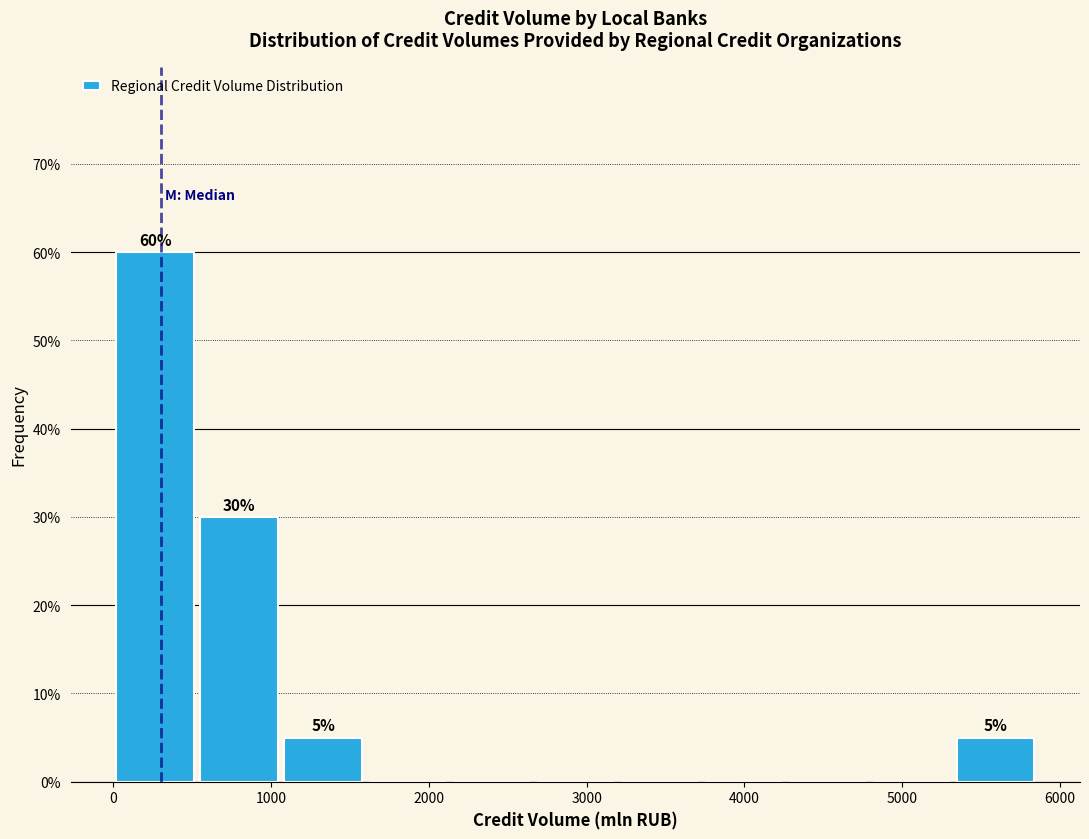

Which range on the x-axis has the tallest bar?

0 to 500